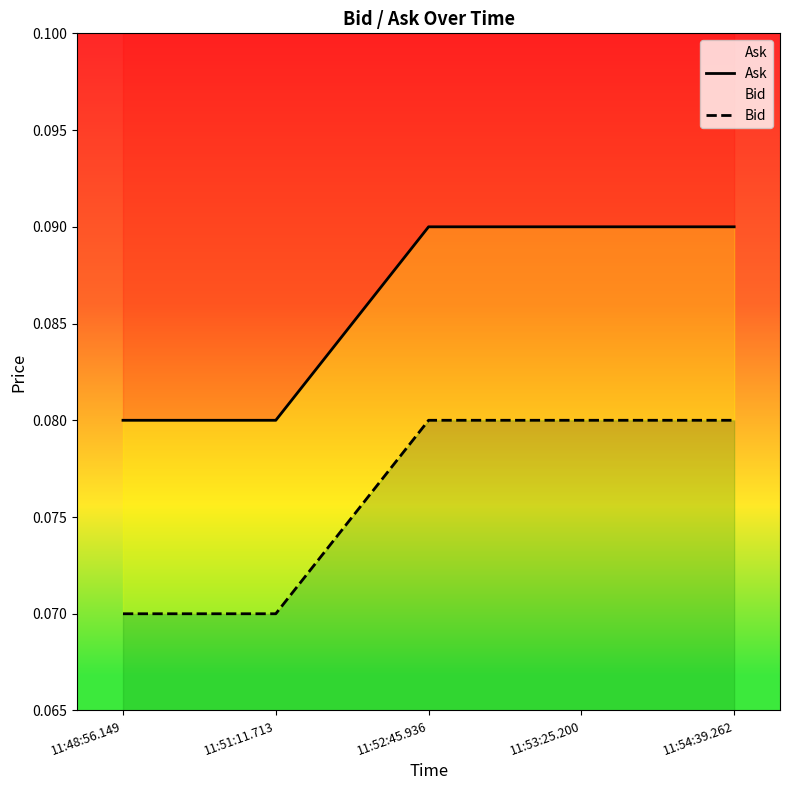

Rank the categories by Bid value from highest to lowest.

11:52:45.936, 11:53:25.200, 11:54:39.262, 11:48:56.149, 11:51:11.713